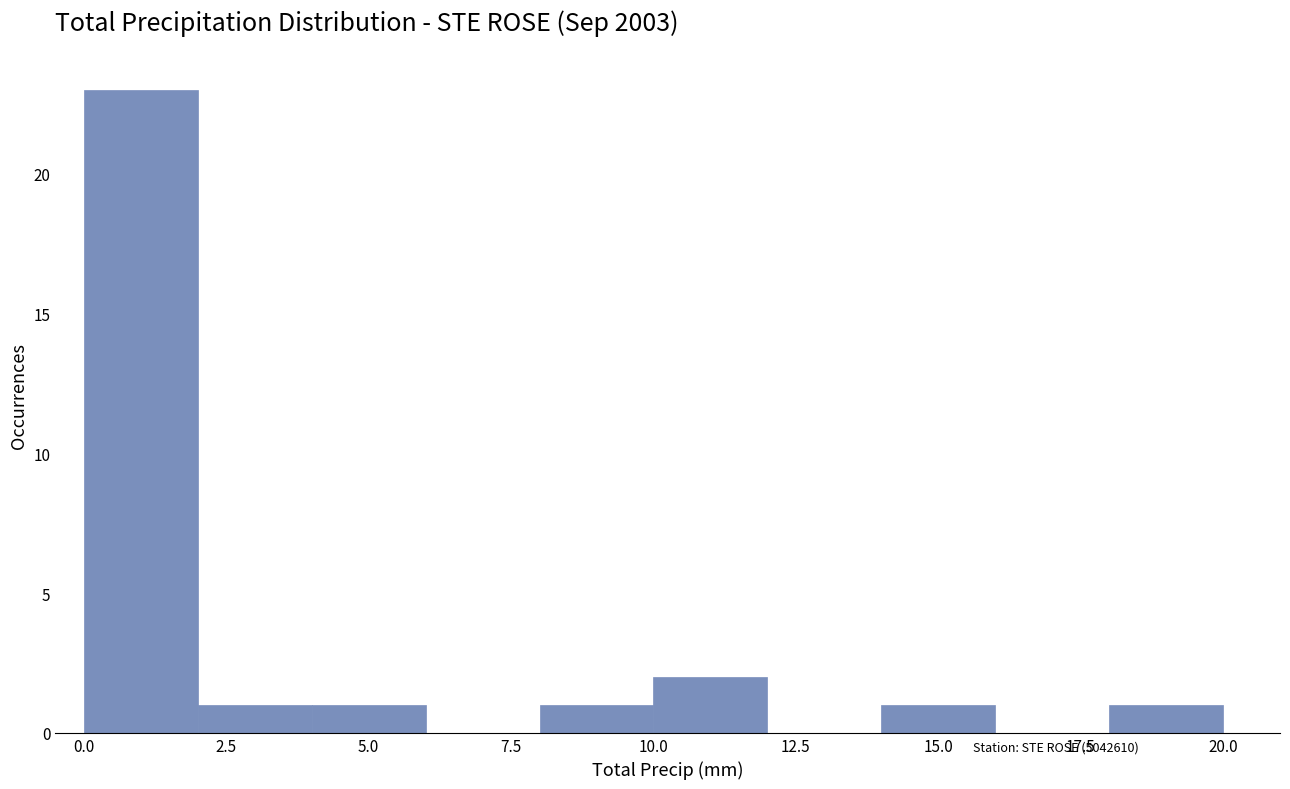

Reading left to right, list every bar in this chart as the range it spans on the x-axis followed by its height. The values are not printed on the chart, so give them approximately, as read against the axis.

0 to 2: 23
2 to 4: 1
4 to 6: 1
6 to 8: 0
8 to 10: 1
10 to 12: 2
12 to 14: 0
14 to 16: 1
16 to 18: 0
18 to 20: 1